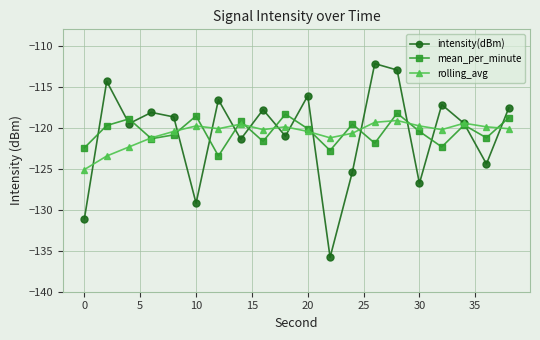

What is the minimum value shown in the chart?

-135.8